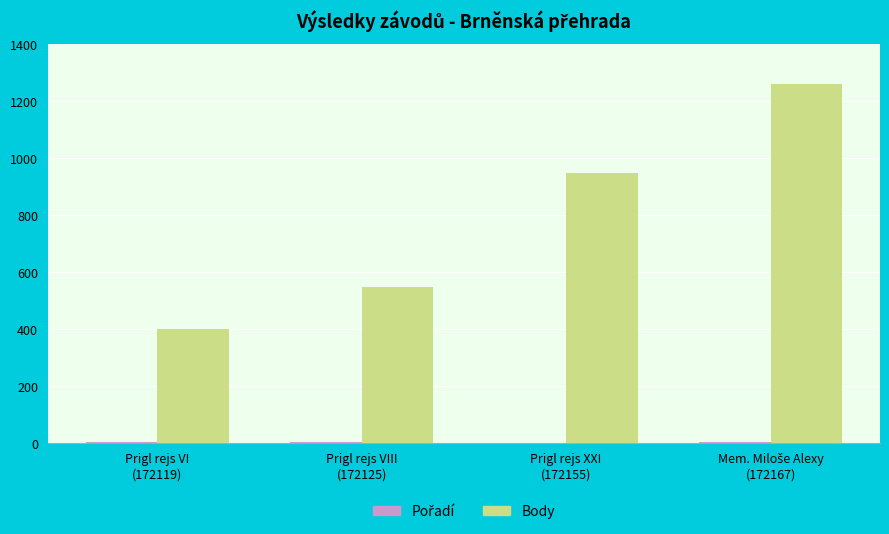

What is the maximum value for Body?

1261